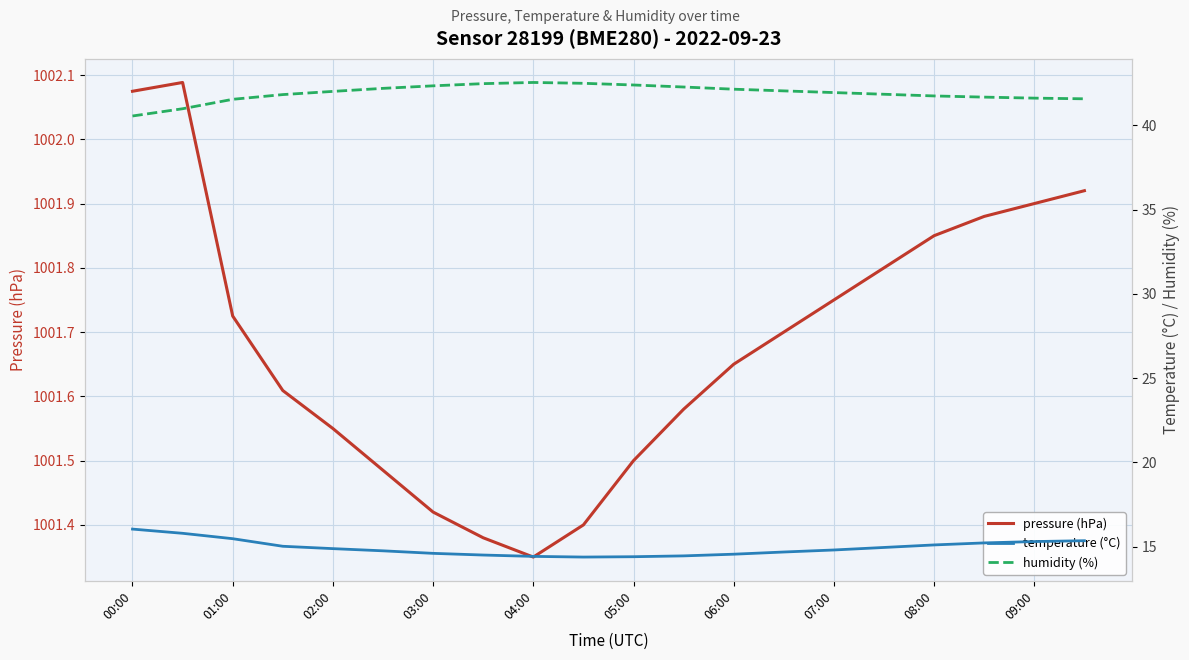

Reading left to right, extract all data points from this chart.

pressure (hPa): 1002.1	1002.1	1001.7	1001.6	1001.5	1001.5	1001.4	1001.4	1001.4	1001.4	1001.5	1001.6	1001.6	1001.7	1001.8	1001.8	1001.9	1001.9	1001.9	1001.9
temperature (°C): 16.0	15.8	15.5	15.0	14.9	14.8	14.6	14.5	14.4	14.4	14.4	14.4	14.6	14.7	14.8	14.9	15.1	15.2	15.3	15.3
humidity (%): 40.6	41.0	41.5	41.8	42.0	42.2	42.4	42.5	42.5	42.5	42.4	42.3	42.1	42.0	42.0	41.9	41.8	41.7	41.6	41.6